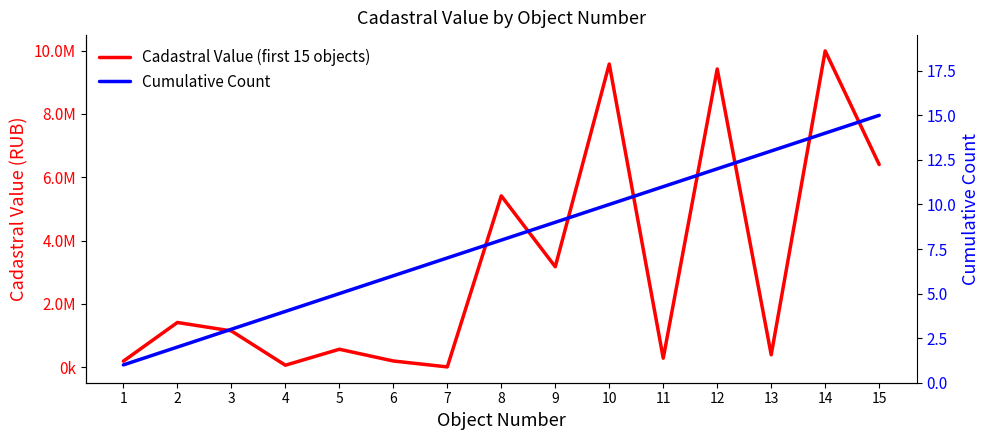

Reading left to right, what are all the values shown in this chart?

Cadastral Value (first 15 objects): 186539.2	1408572.9	1142064.6	57775.1	562695.2	191285.7	3952.2	5411185.0	3170256.8	9579812.8	279920.3	9422022.2	386739.4	9993026.8	6401433.3
Cumulative Count: 1.0	2.0	3.0	4.0	5.0	6.0	7.0	8.0	9.0	10.0	11.0	12.0	13.0	14.0	15.0